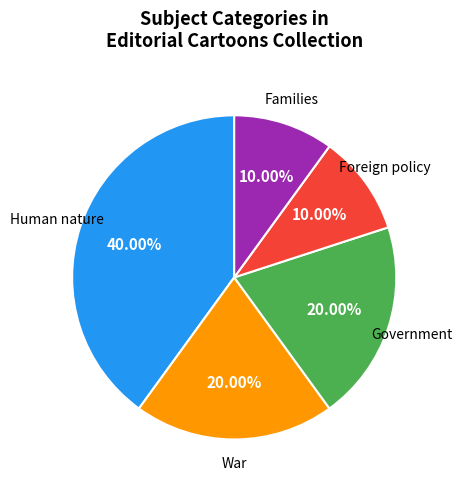

To the nearest percent, what is the difference between the largest and smallest slice percentages?

30%